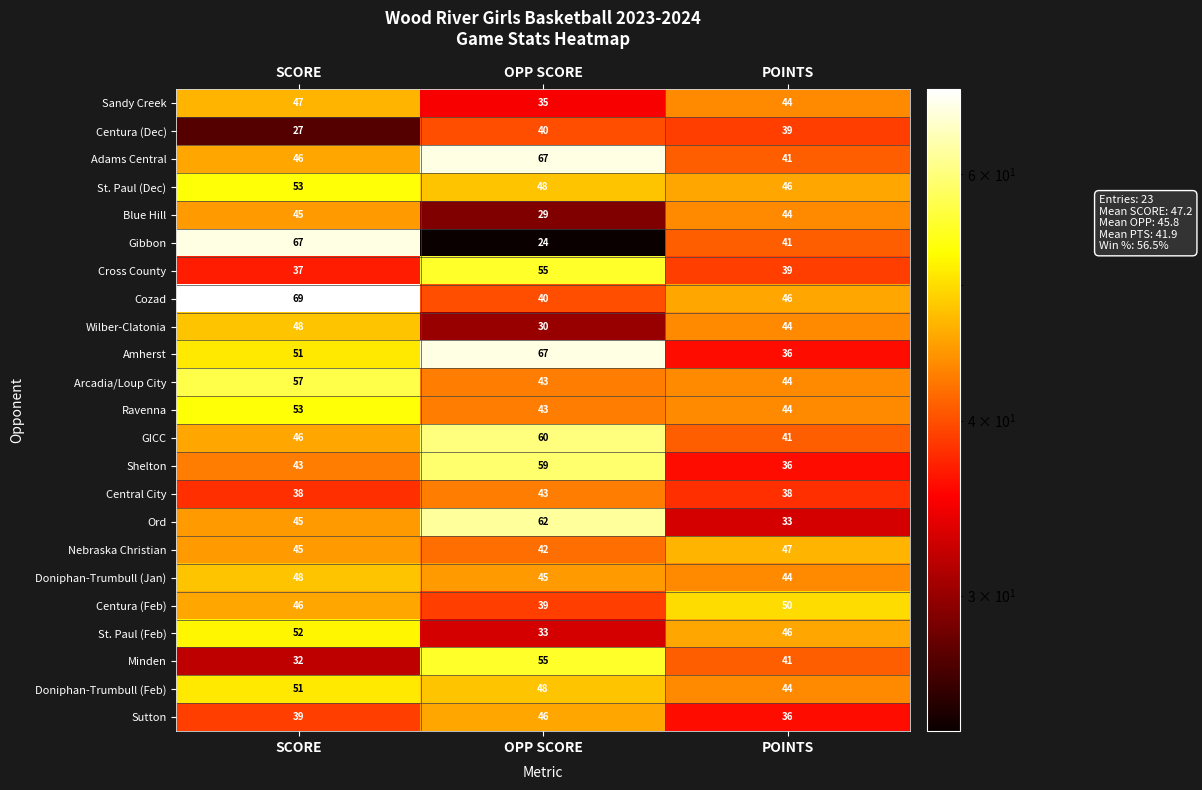

What is the maximum value shown in the chart?

69